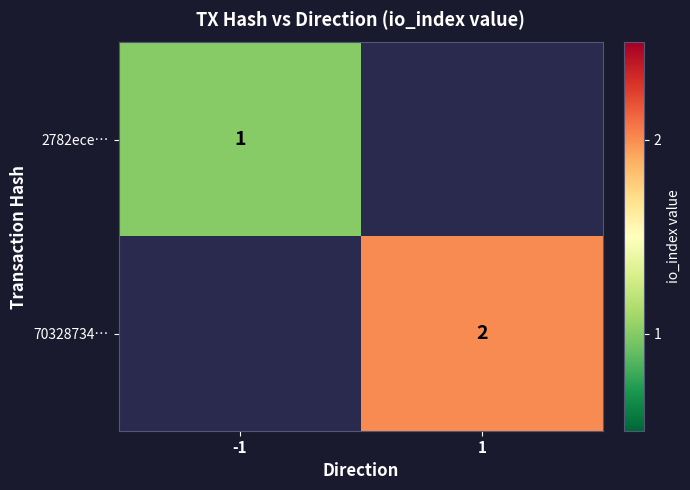

The 2782ece… series shows 2 at -1. True or false?

False